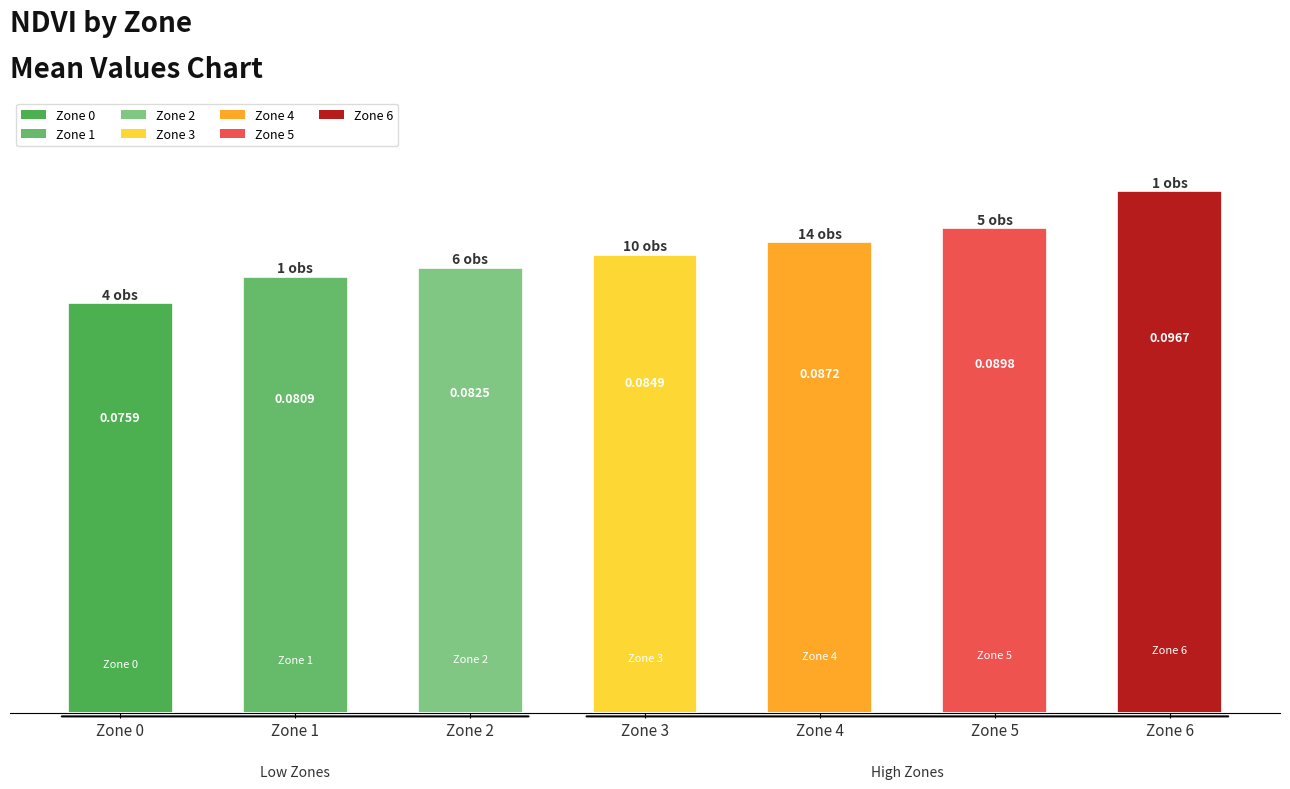

What is the maximum value shown in the chart?

0.1